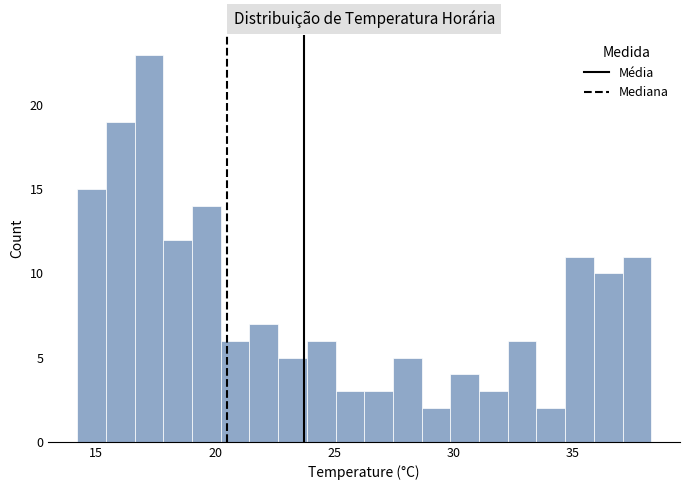

Read against the x-axis, roughly where is the centre of the tallest bar?

17.0